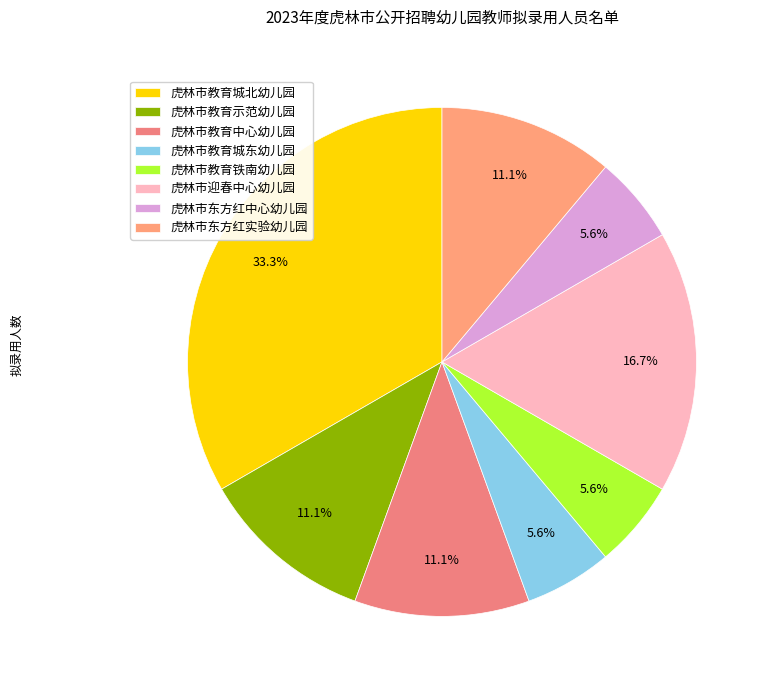

To the nearest percent, what portion does 虎林市教育城北幼儿园 represent?

33%